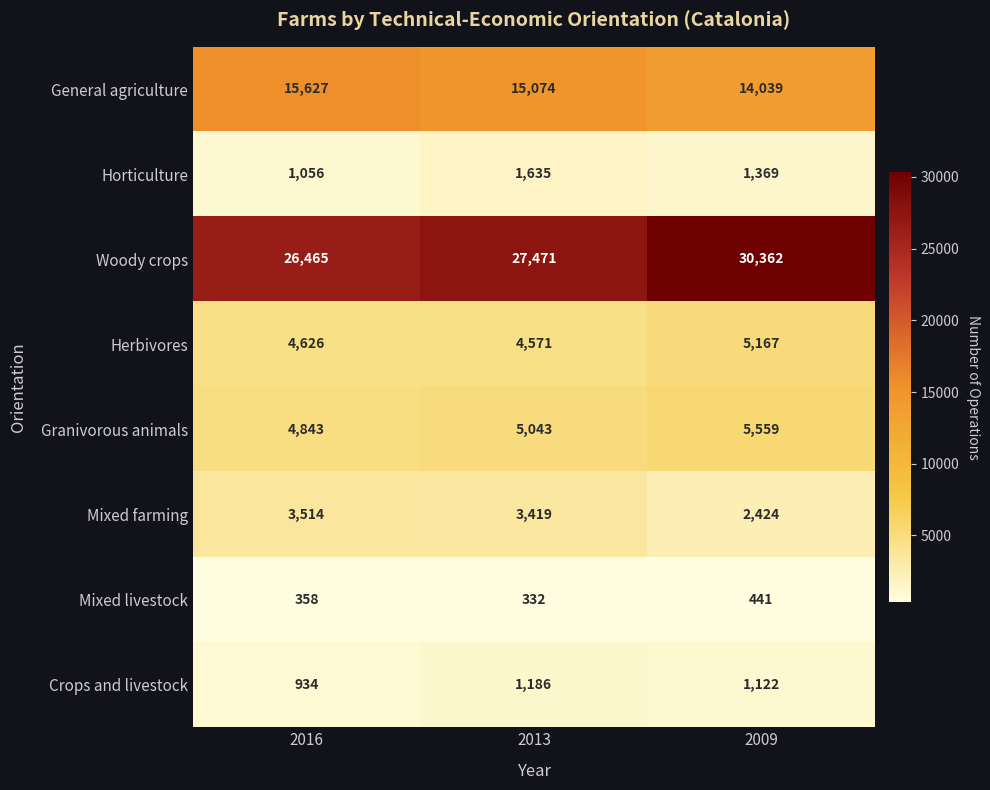

Reading right to left, extract all data points from this chart.

General agriculture: 14039	15074	15627
Horticulture: 1369	1635	1056
Woody crops: 30362	27471	26465
Herbivores: 5167	4571	4626
Granivorous animals: 5559	5043	4843
Mixed farming: 2424	3419	3514
Mixed livestock: 441	332	358
Crops and livestock: 1122	1186	934